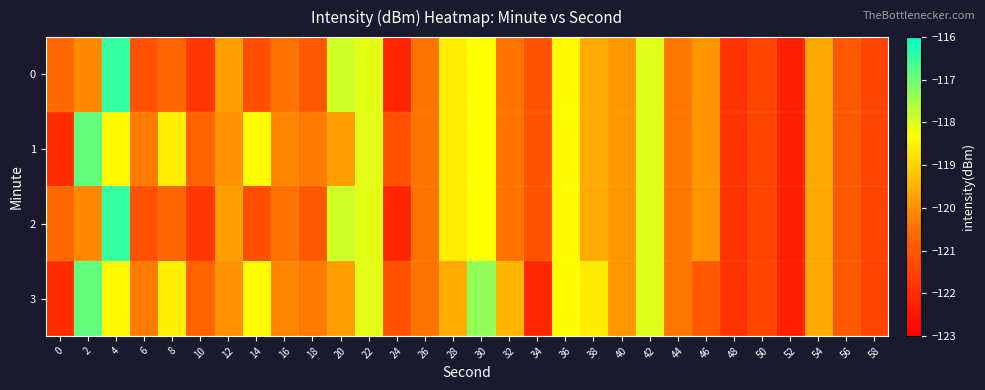

Which series has the largest total across all categories?

1